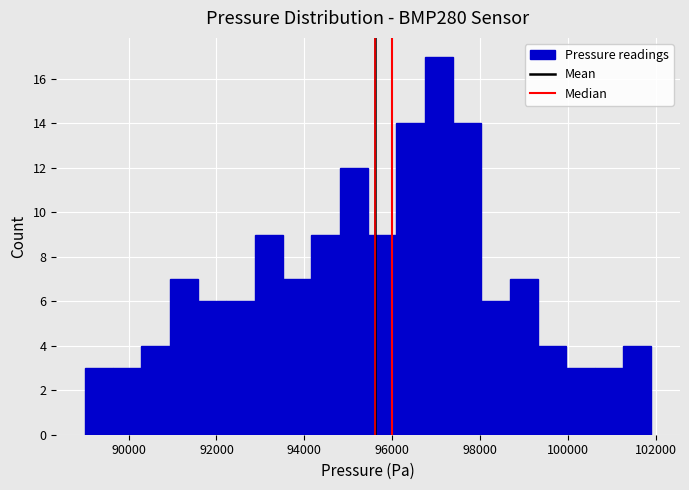

Read against the x-axis, roughly where is the centre of the tallest bar?

97000